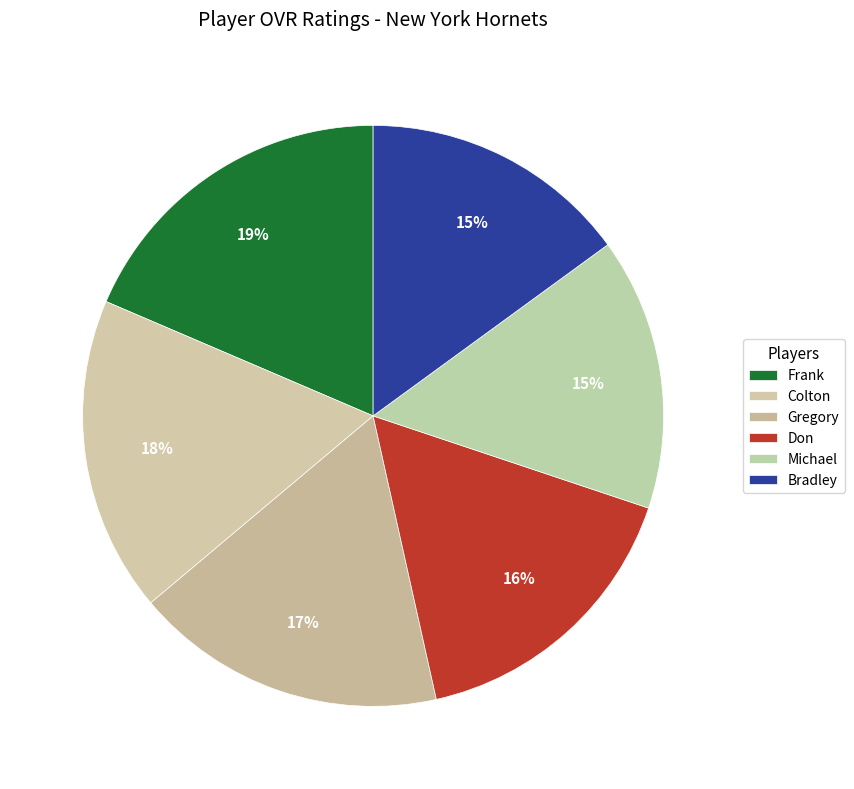

How many segments does this pie chart have?

6